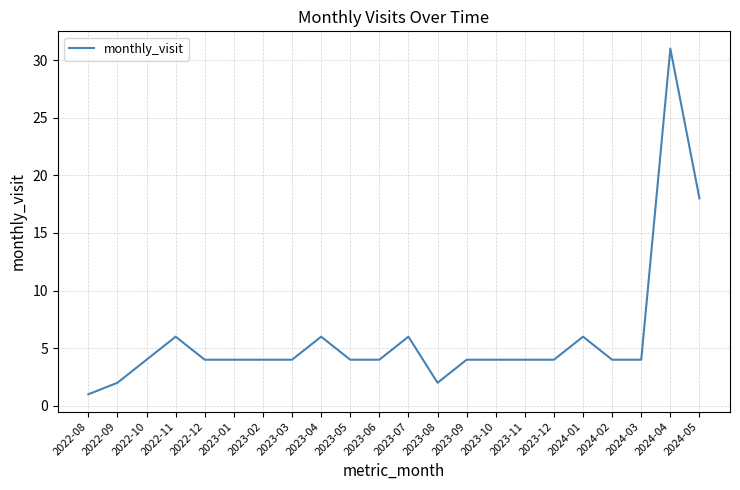

What position from the right is 2024-05?

1